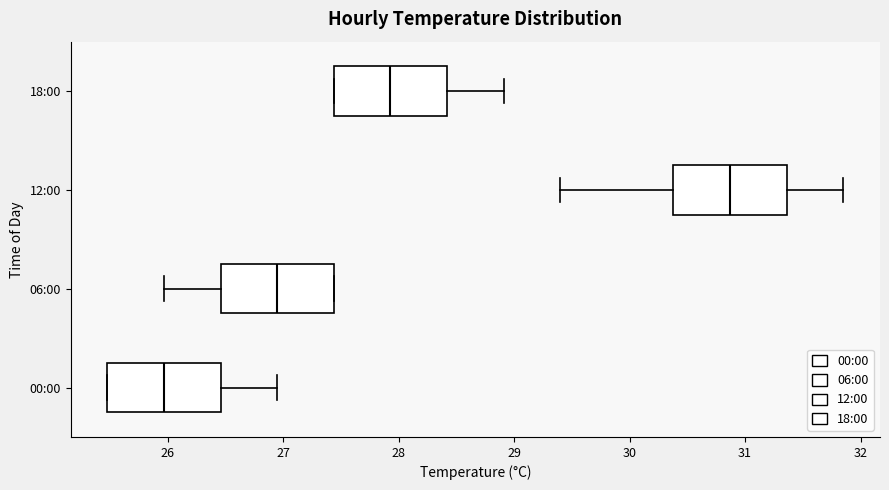

Reading bottom to top, transcribe this box plot: for each box, give where its median line is, the range the box spans, and where its two whiskers end, as read against the x-axis. The values are not printed on the chart, so give them approximately, as read against the axis.

00:00: median 26.0, box 25.5 to 26.5, whiskers 25.5 to 27.0
06:00: median 27.0, box 26.5 to 27.4, whiskers 26.0 to 27.4
12:00: median 30.9, box 30.4 to 31.4, whiskers 29.4 to 31.9
18:00: median 27.9, box 27.4 to 28.4, whiskers 27.4 to 28.9